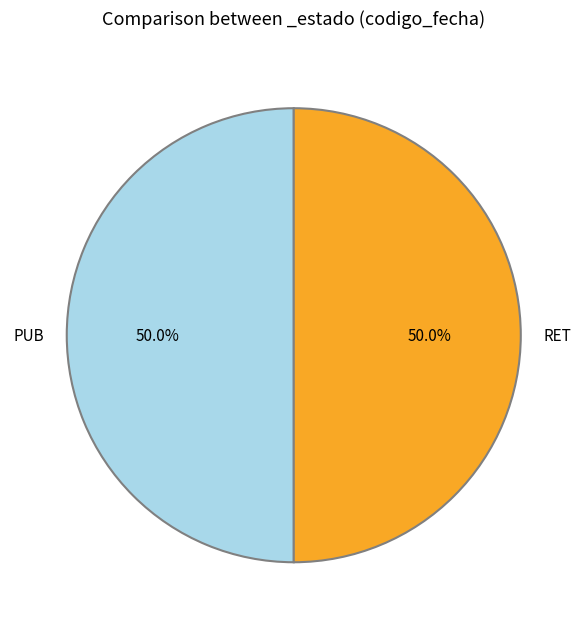

How many slices are in this pie chart?

2